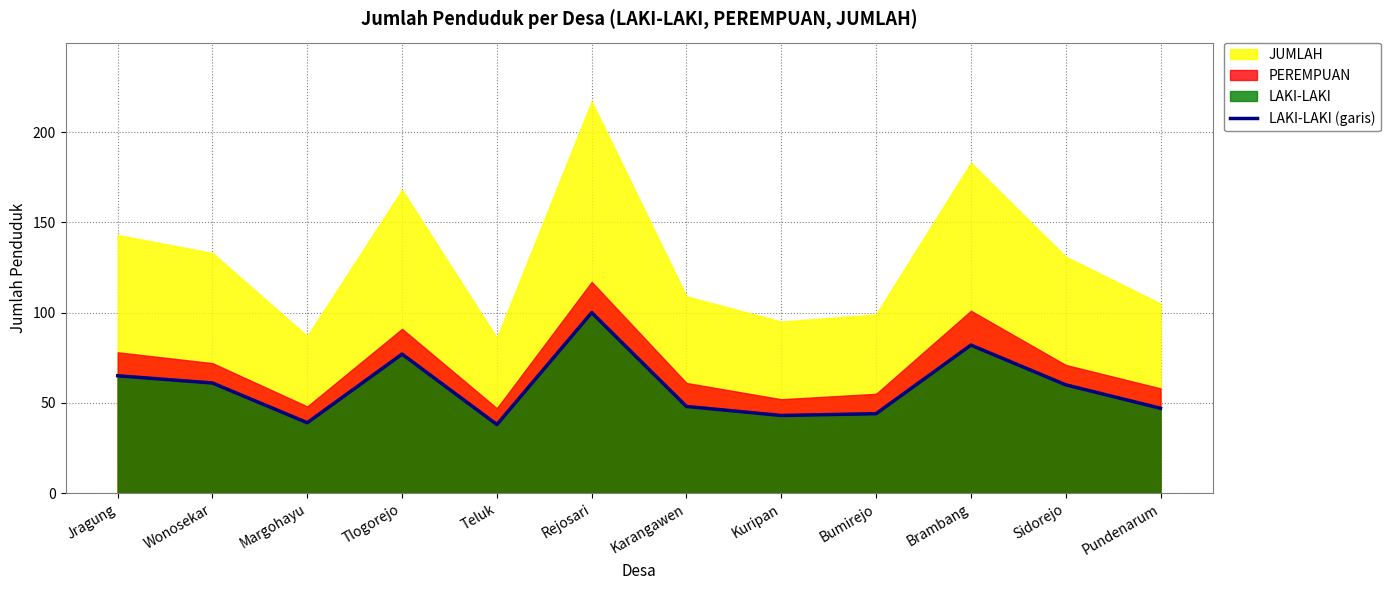

At which label is the value closest to 69?

Jragung